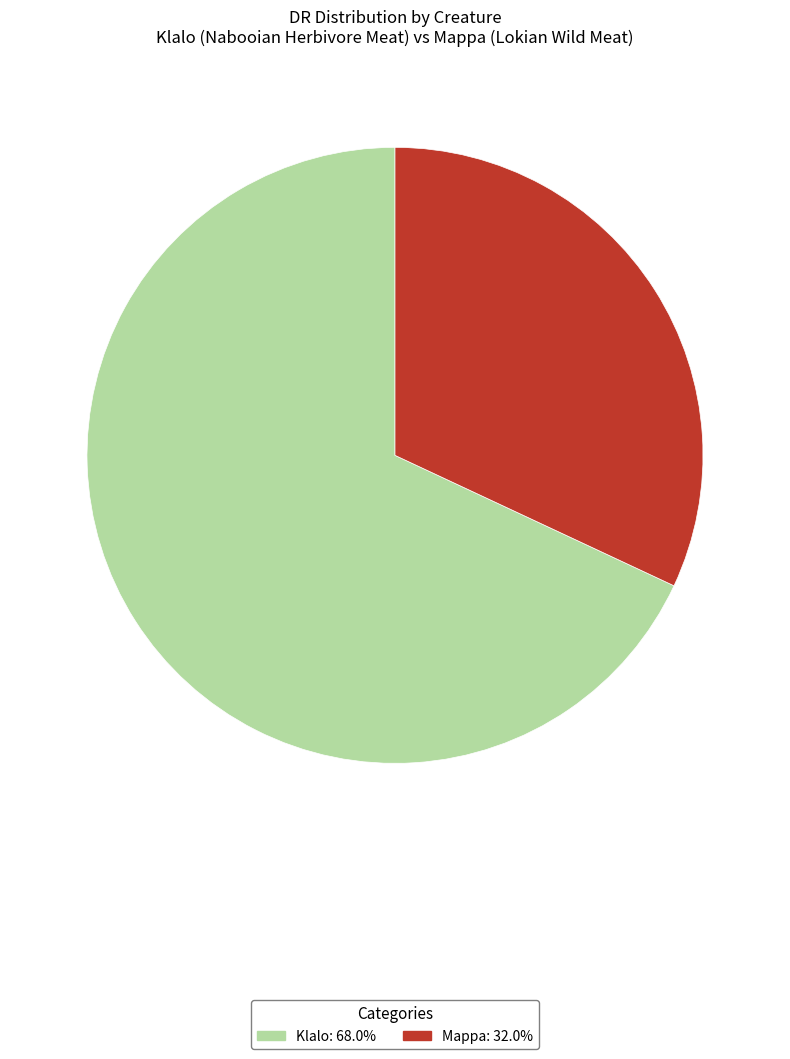

Is it true that Klalo is 80% of the pie?

False